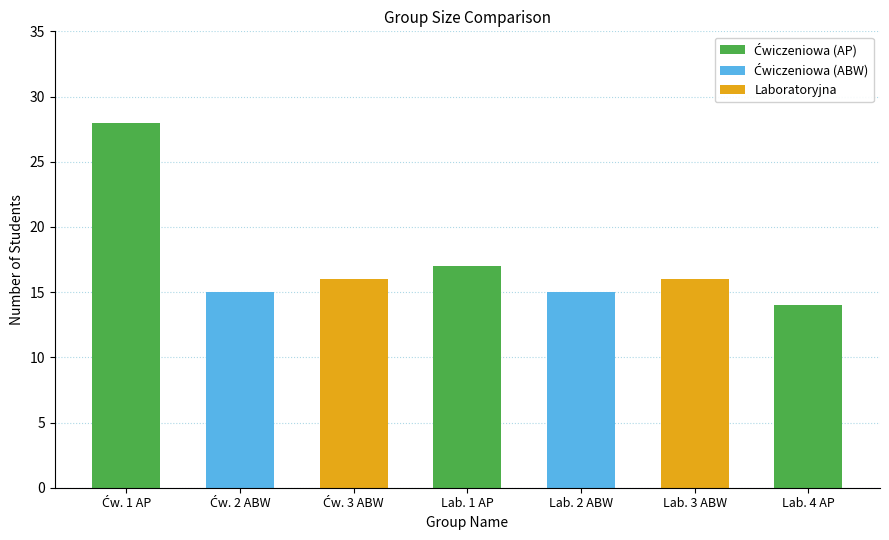

Count the number of categories in the chart.

7